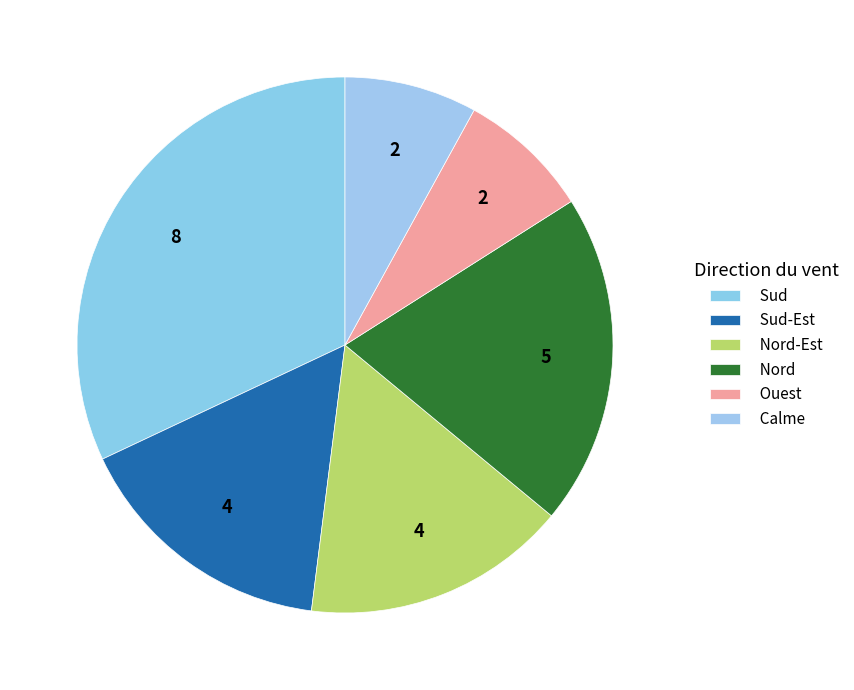

To the nearest percent, what is the average slice percentage?

17%